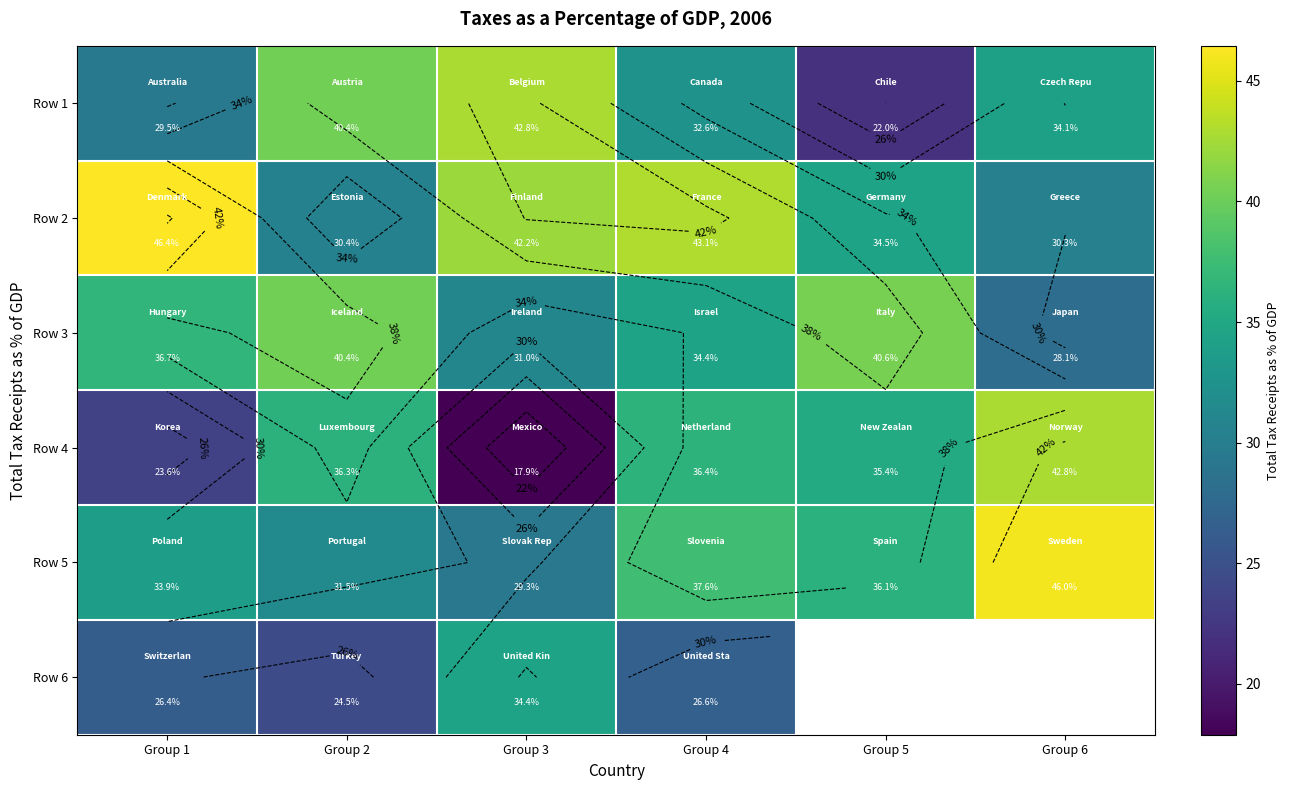

True or false: Row 6 has a value of 24.5 at Group 2.

True